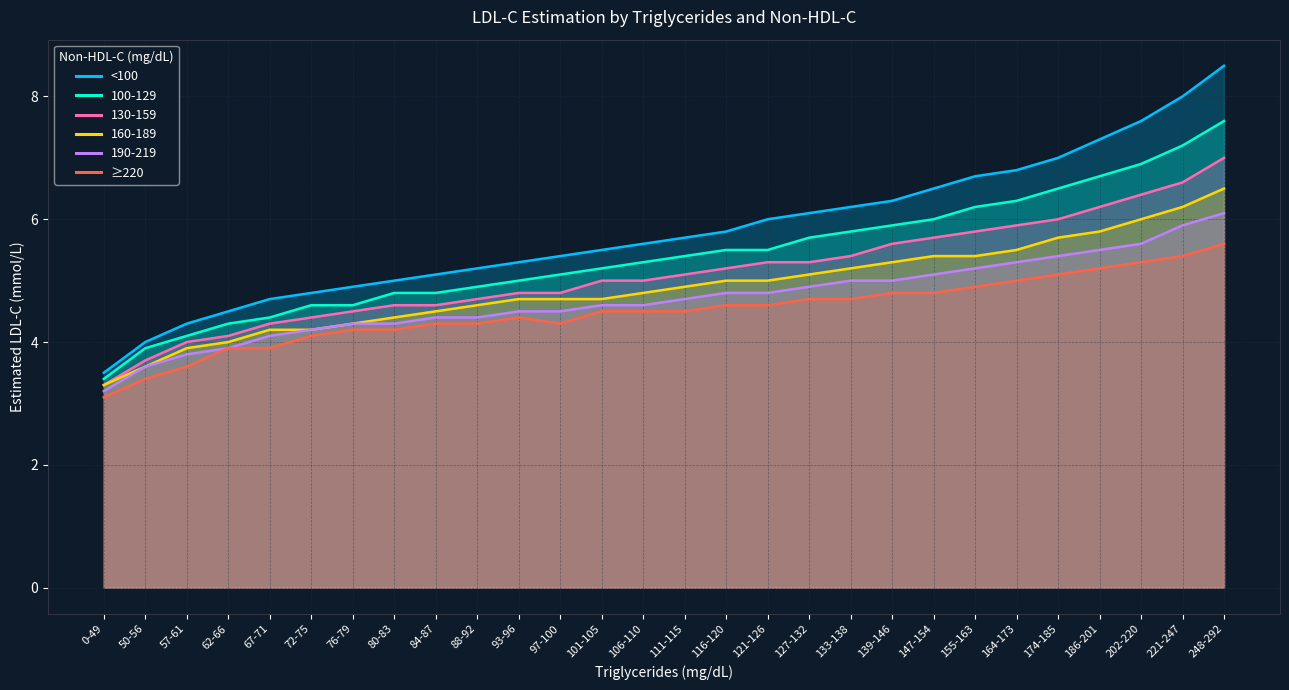

At which label does 100-129 reach its minimum?

0-49